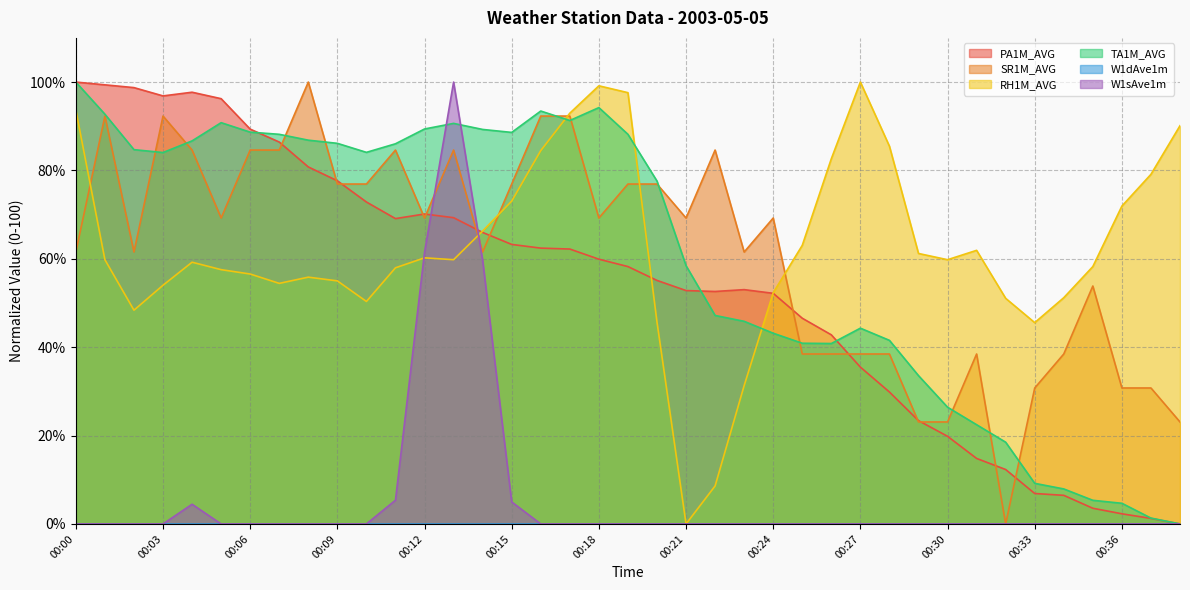

True or false: RH1M_AVG has more than 2 points higher than both neighbors.

True